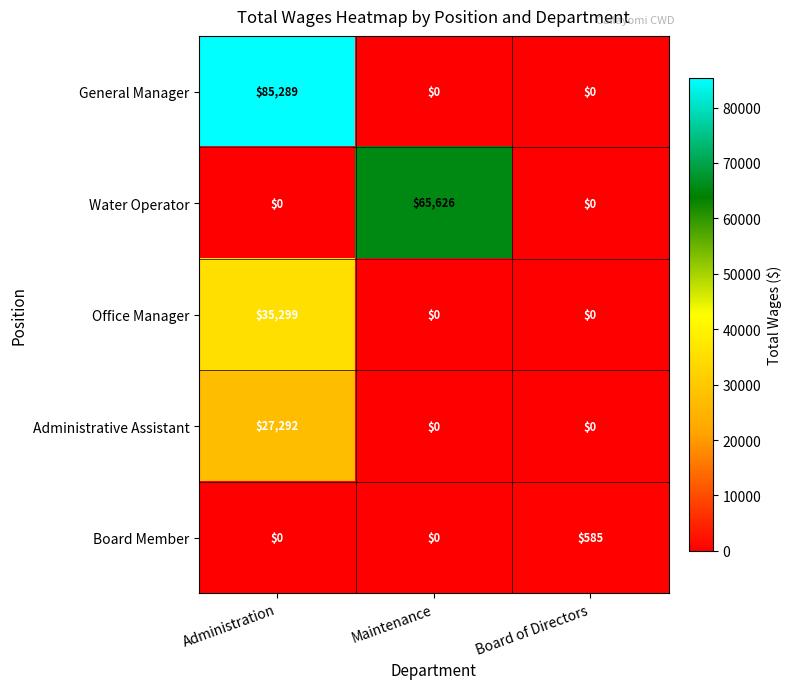

What is the spread (max minus min) of values at Board of Directors?

585